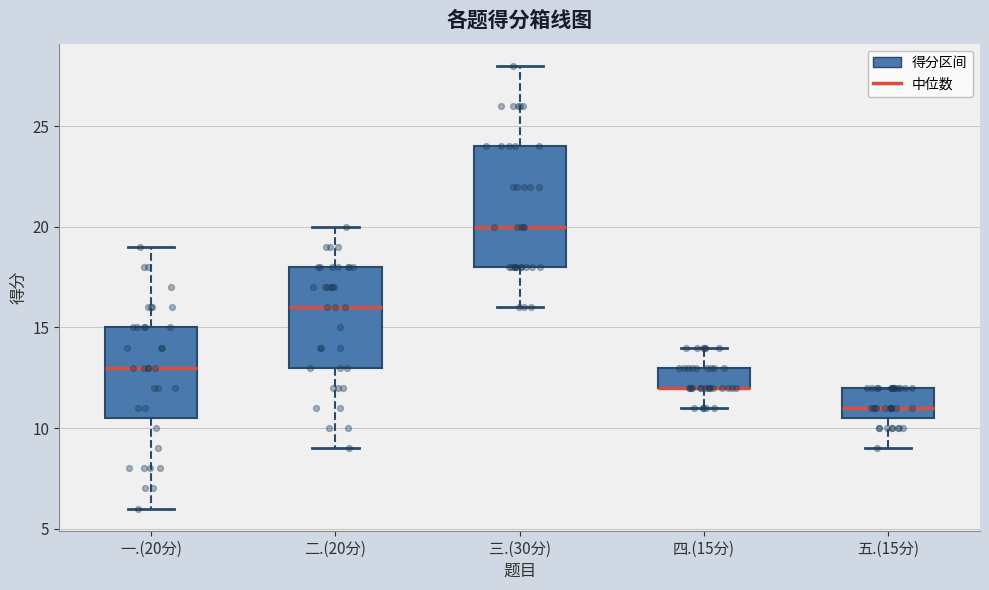

Reading left to right, read every box against the y-axis: the position of its median line, the range the box covers, and the ends of its whiskers. The values are not printed on the chart, so give them approximately, as read against the axis.

一.(20分): median 13.0, box 10.5 to 15.0, whiskers 6.0 to 19.0
二.(20分): median 16.0, box 13.0 to 18.0, whiskers 9.0 to 20.0
三.(30分): median 20.0, box 18.0 to 24.0, whiskers 16.0 to 28.0
四.(15分): median 12.0 (drawn on the box's lower edge), box 12.0 to 13.0, whiskers 11.0 to 14.0
五.(15分): median 11.0, box 10.5 to 12.0, whiskers 9.0 to 12.0